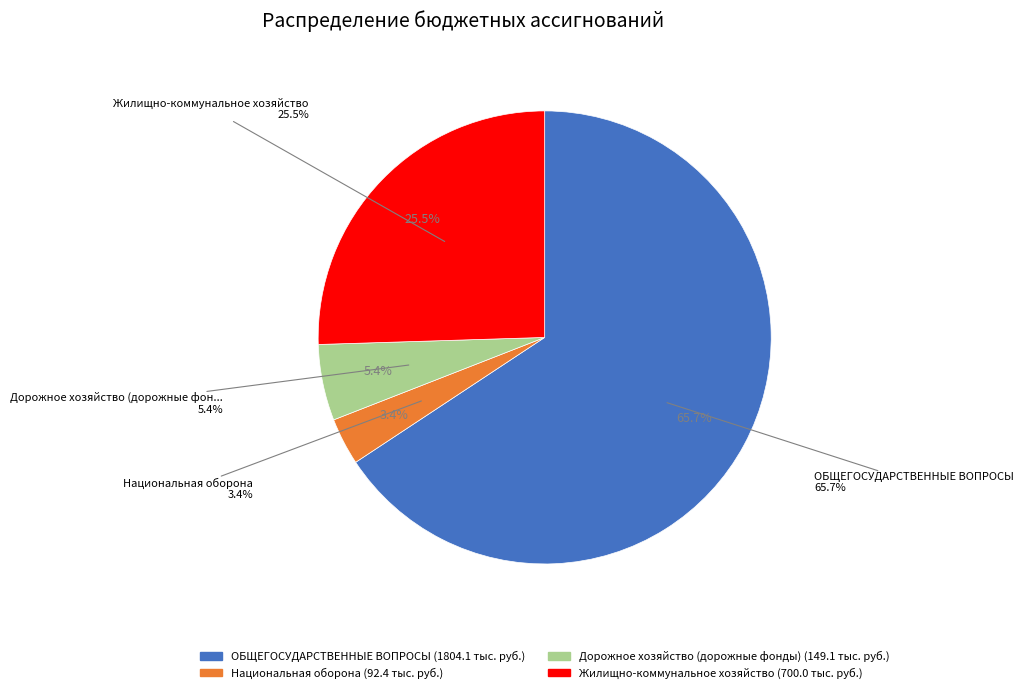

Is it true that Дорожное хозяйство (дорожные фонды) is 5% of the pie?

True